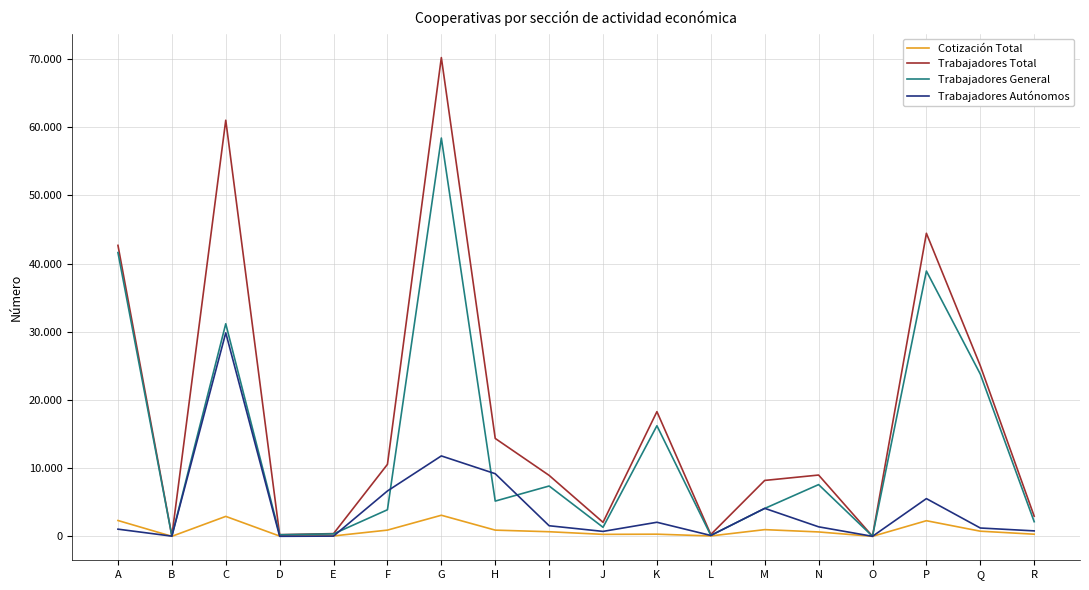

Does the chart display data point markers on the line(s)?

No